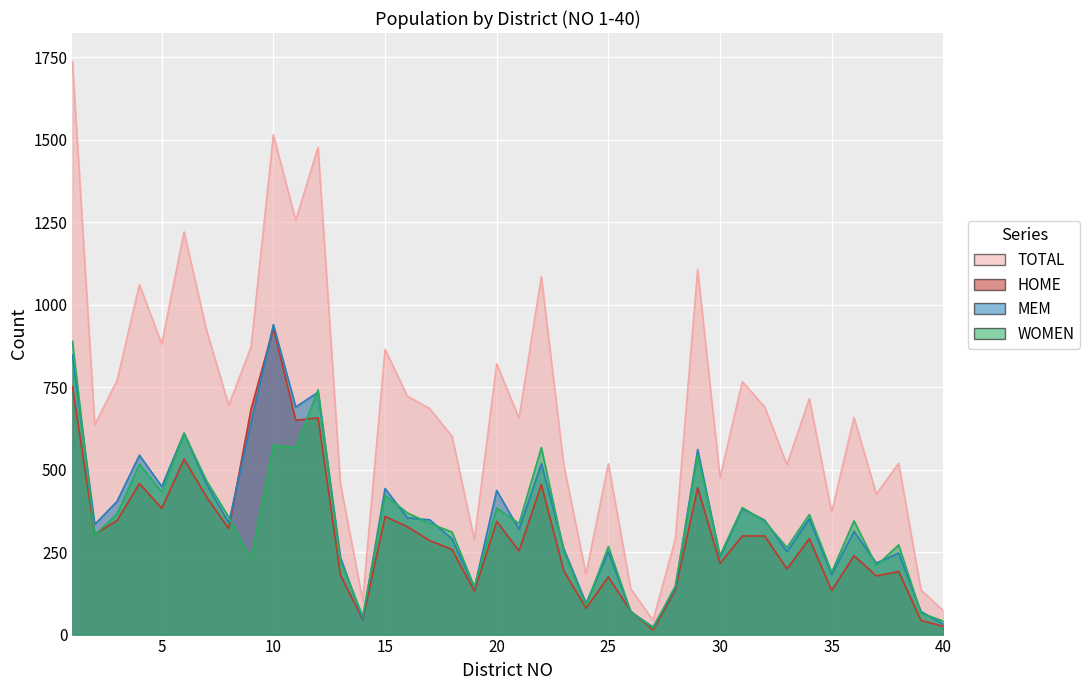

Is the value of WOMEN at 10 greater than the value of HOME at 26?

Yes